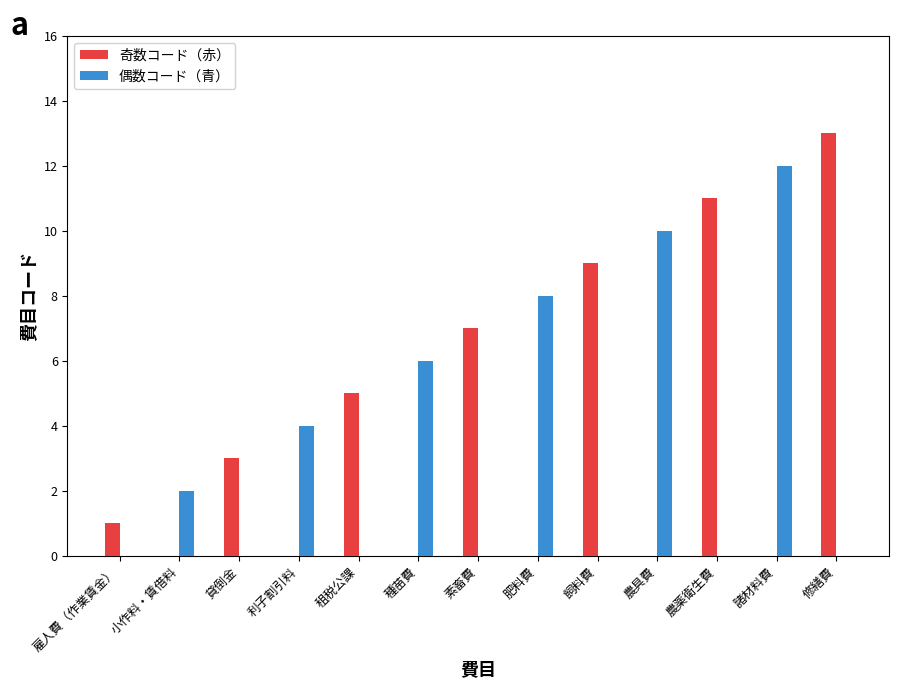

Reading right to left, what are all the values shown in this chart?

奇数コード（赤）: 修繕費=13	諸材料費=0	農薬衛生費=11	農具費=0	飼料費=9	肥料費=0	素畜費=7	種苗費=0	租税公課=5	利子割引料=0	貸倒金=3	小作料・賃借料=0	雇人費（作業賃金）=1
偶数コード（青）: 修繕費=0	諸材料費=12	農薬衛生費=0	農具費=10	飼料費=0	肥料費=8	素畜費=0	種苗費=6	租税公課=0	利子割引料=4	貸倒金=0	小作料・賃借料=2	雇人費（作業賃金）=0